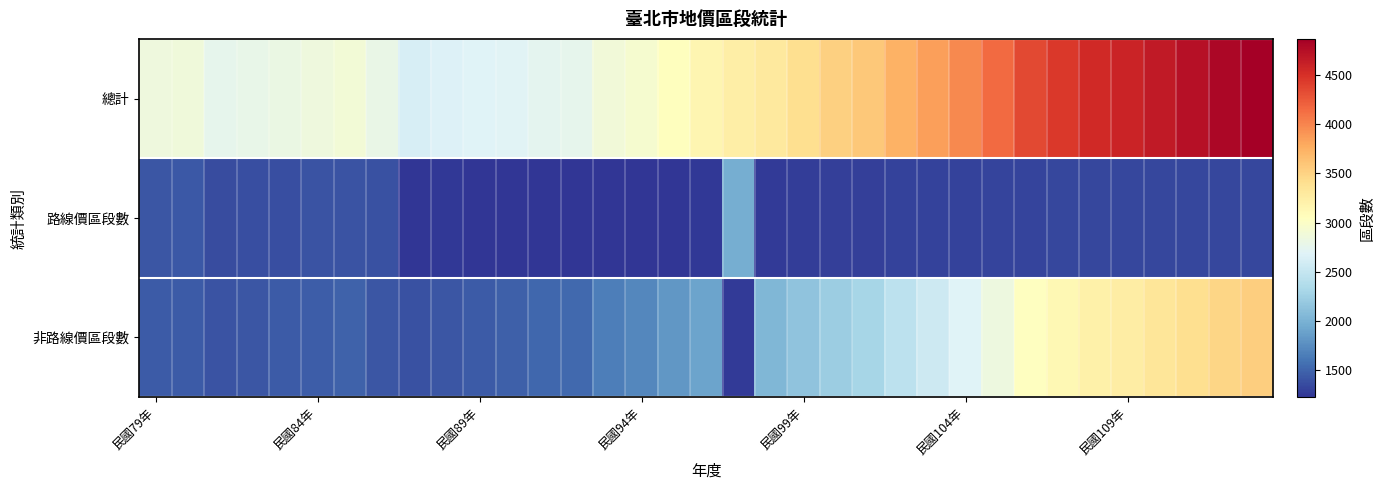

Rank the series by their average value, from lowest to highest.

路線價區段數, 非路線價區段數, 總計